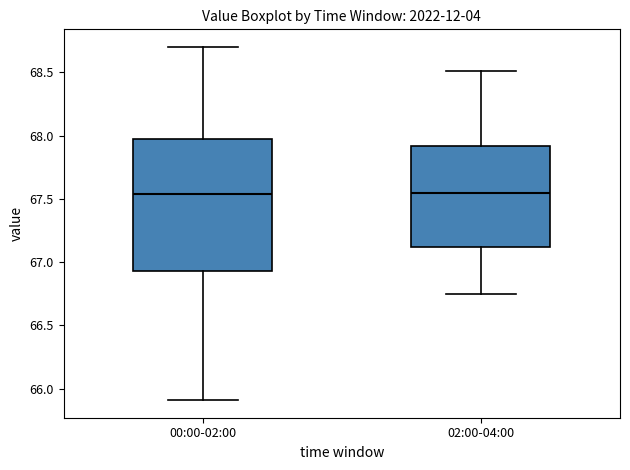

Reading left to right, transcribe this box plot: for each box, give where its median line is, the range the box spans, and where its two whiskers end, as read against the y-axis. The values are not printed on the chart, so give them approximately, as read against the axis.

00:00-02:00: median 67.55, box 66.95 to 67.95, whiskers 65.90 to 68.70
02:00-04:00: median 67.55, box 67.10 to 67.90, whiskers 66.75 to 68.50